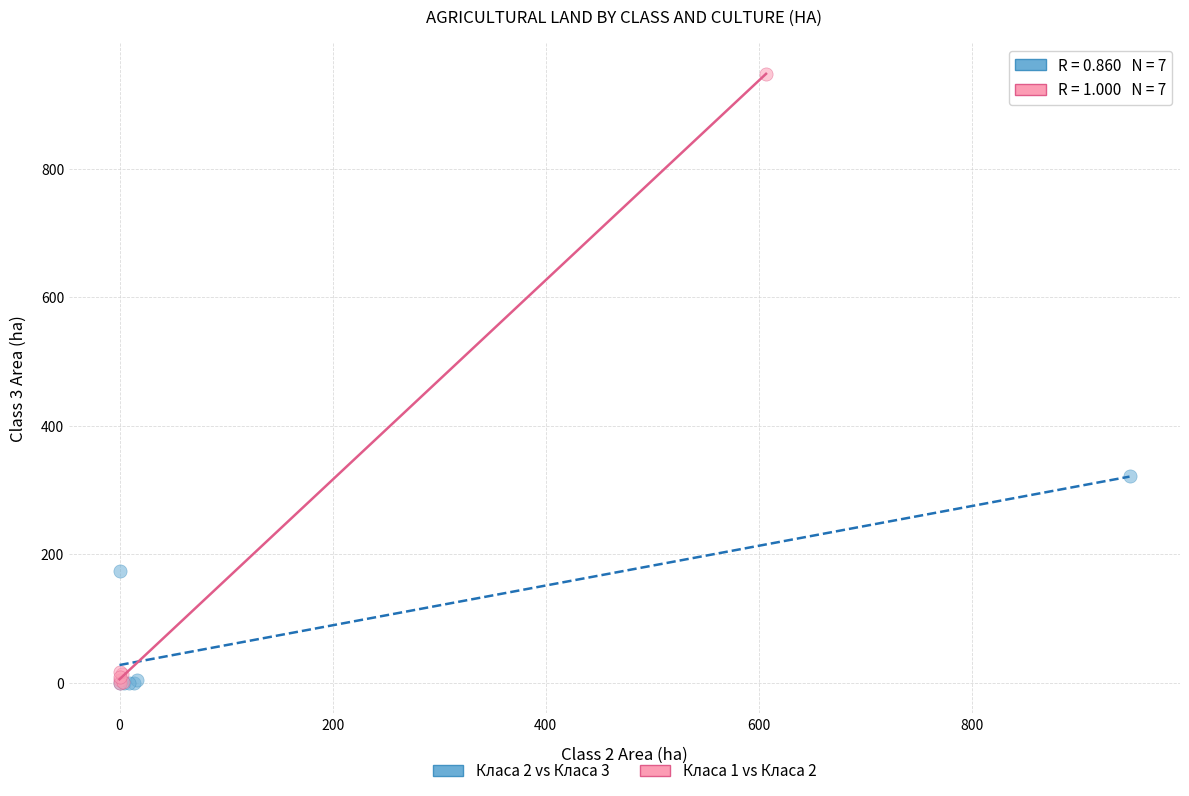

Which series has the largest Y range (max minus min)?

Класа 1 vs Класа 2